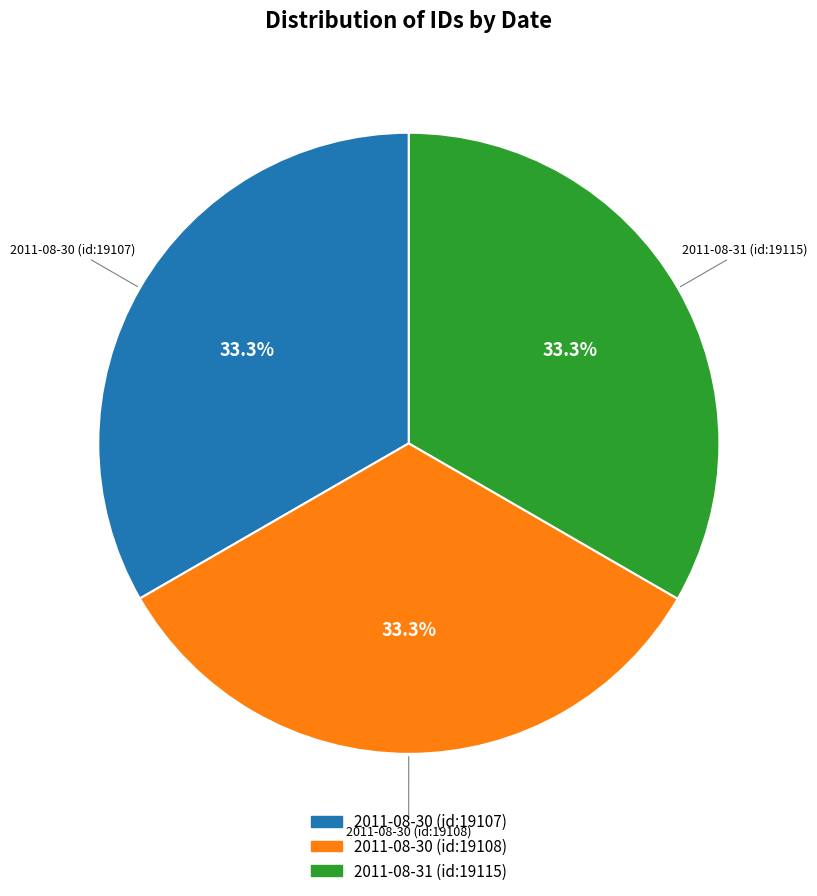

Is it true that 2011-08-30 (id:19108) is 24% of the pie?

False